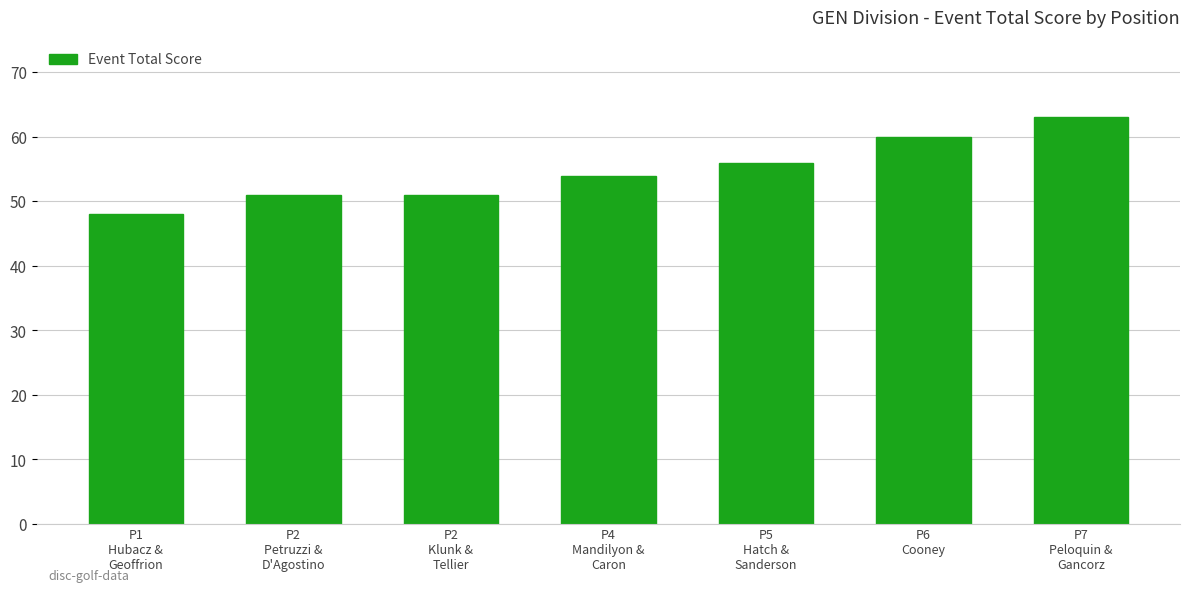

What is the difference between the second highest and minimum values?

12